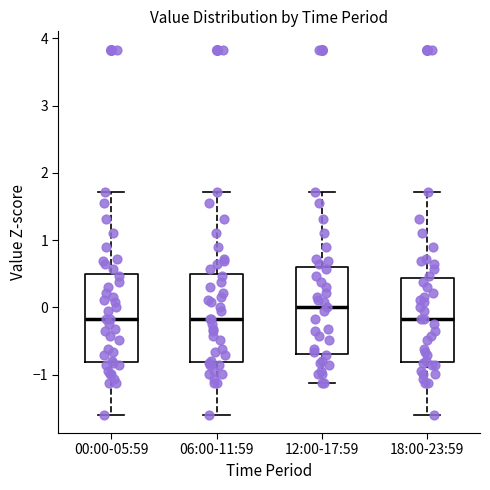

Reading left to right, read every box against the y-axis: the position of its median line, the range the box covers, and the ends of its whiskers. The values are not printed on the chart, so give them approximately, as read against the axis.

00:00-05:59: median -0.2, box -0.8 to 0.5, whiskers -1.6 to 1.7
06:00-11:59: median -0.2, box -0.8 to 0.5, whiskers -1.6 to 1.7
12:00-17:59: median 0.0, box -0.7 to 0.6, whiskers -1.1 to 1.7
18:00-23:59: median -0.2, box -0.8 to 0.4, whiskers -1.6 to 1.7